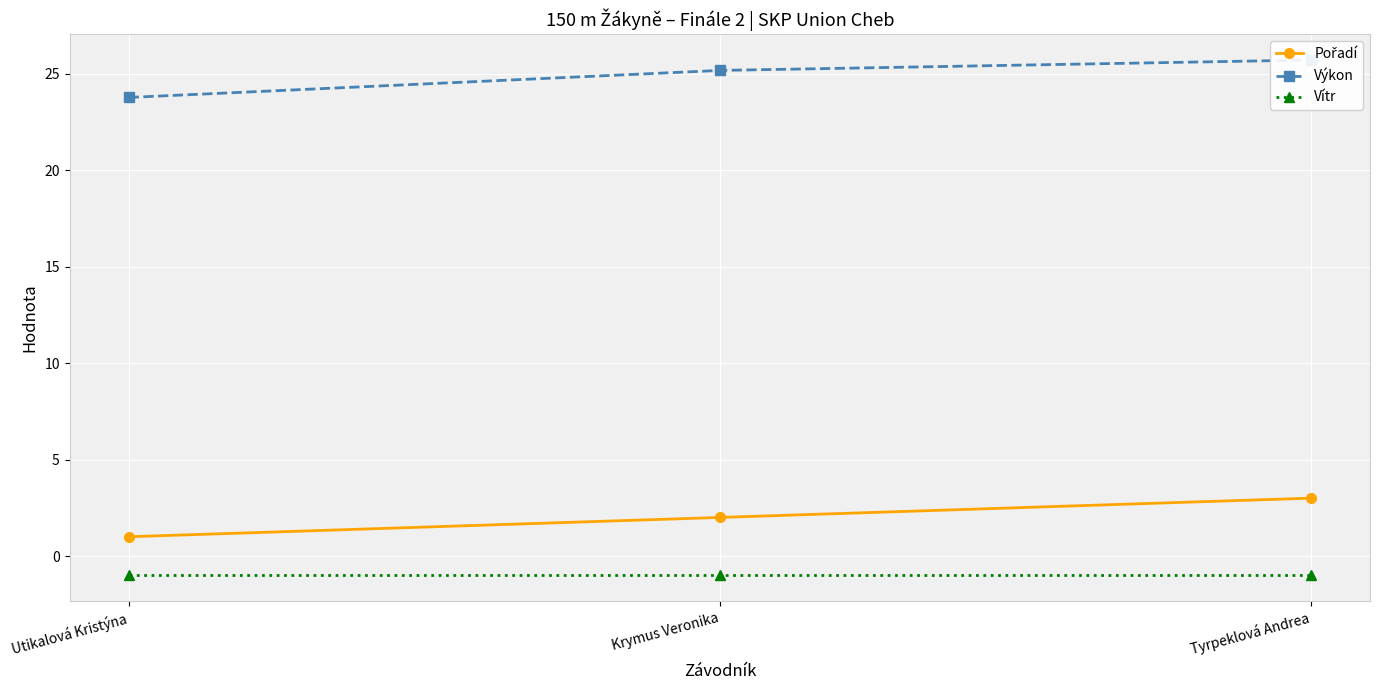

Rank the series at Tyrpeklová Andrea from highest to lowest value.

Výkon, Pořadí, Vítr